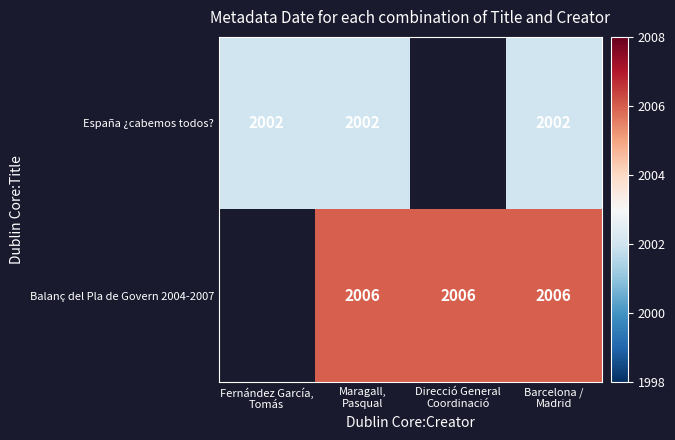

What is the spread (max minus min) of values at Maragall,
Pasqual?

4